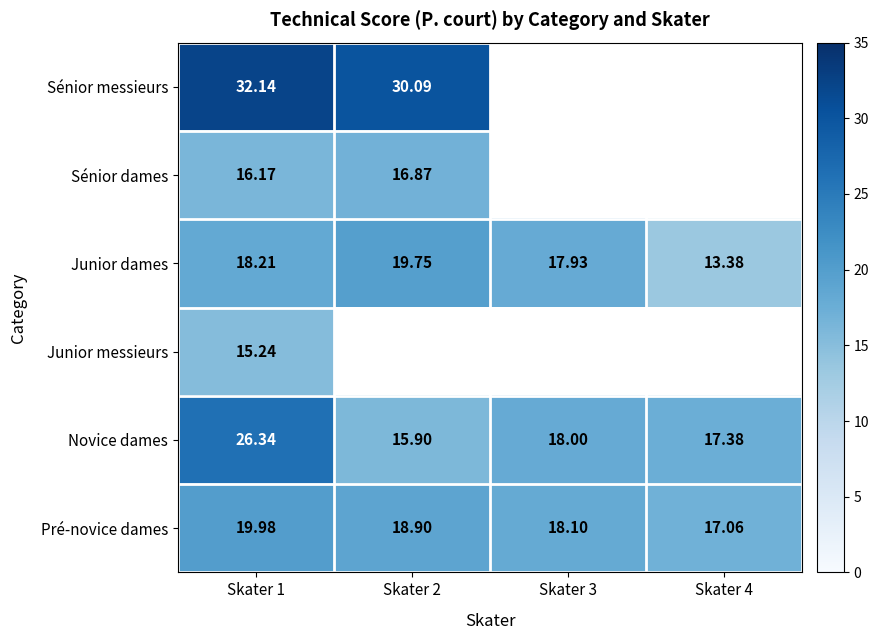

How many values in the Pré-novice dames series exceed 18?

3